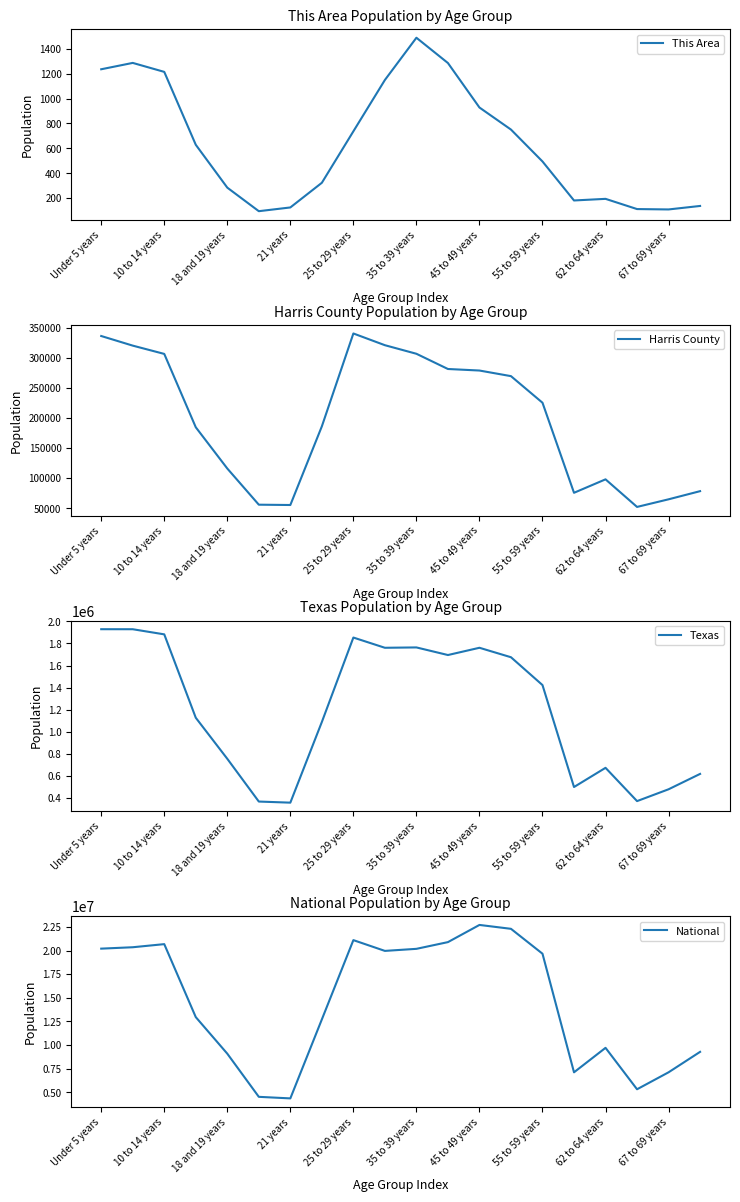

What is the maximum value for This Area?

1488